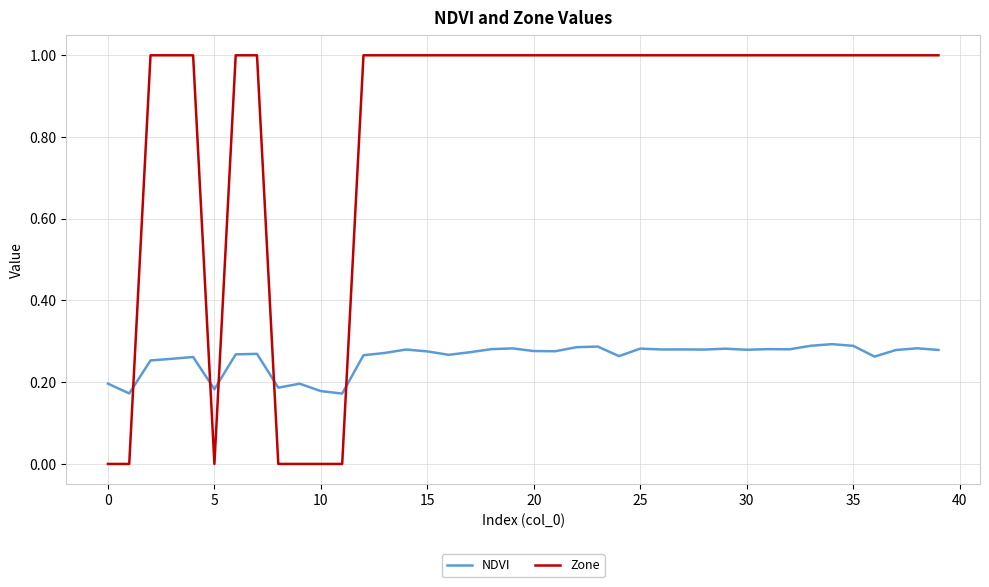

After their last crossing, which series has the higher values: NDVI or Zone?

Zone